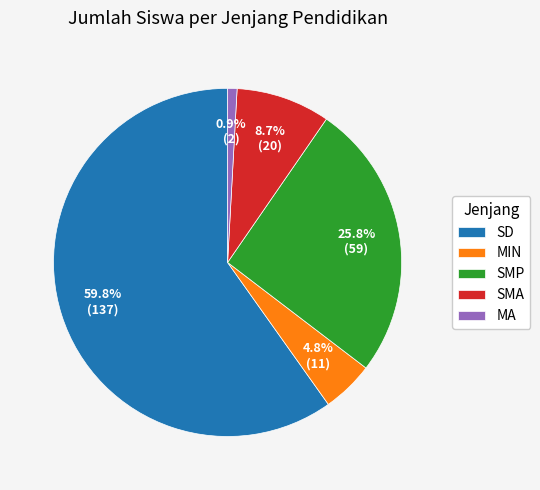

How many slices are in this pie chart?

5